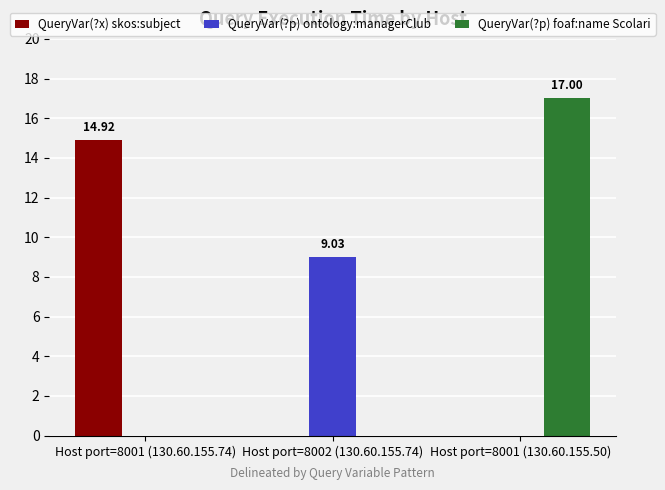

Reading left to right, list all the values displayed in this chart.

QueryVar(?x) skos:subject: 14.9	0.0	0.0
QueryVar(?p) ontology:managerClub: 0.0	9.0	0.0
QueryVar(?p) foaf:name Scolari: 0.0	0.0	17.0